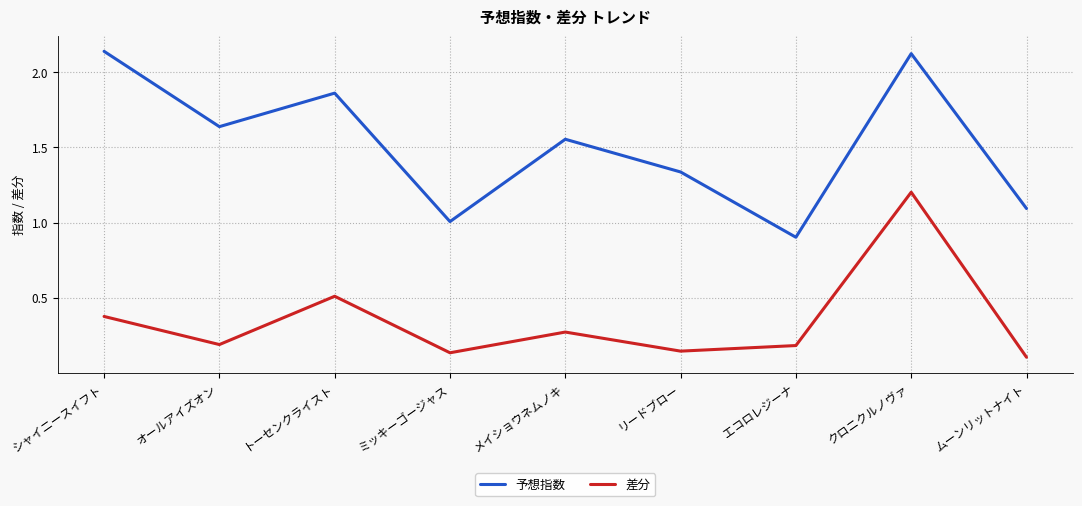

At which category is the sum across all series the highest?

クロニクルノヴァ